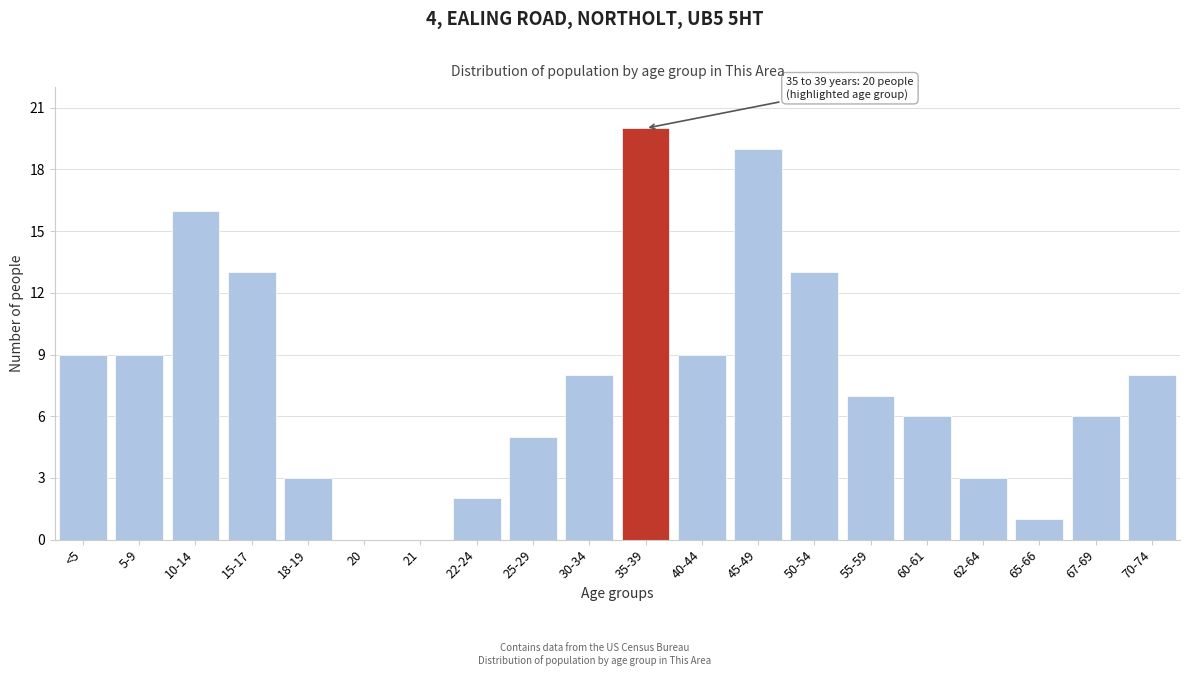

Reading left to right, extract all data points from this chart.

<5=9	5-9=9	10-14=16	15-17=13	18-19=3	20=0	21=0	22-24=2	25-29=5	30-34=8	35-39=20	40-44=9	45-49=19	50-54=13	55-59=7	60-61=6	62-64=3	65-66=1	67-69=6	70-74=8